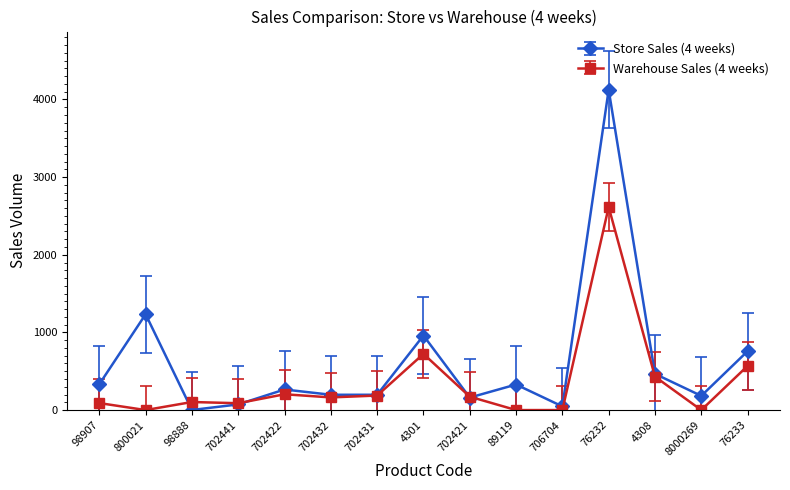

Which series has the largest total across all categories?

Store Sales (4 weeks)